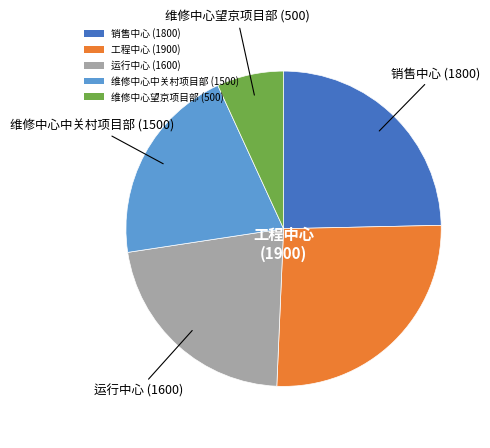

Do 维修中心望京项目部 (500) and 维修中心中关村项目部 (1500) together represent more than half of the pie?

No